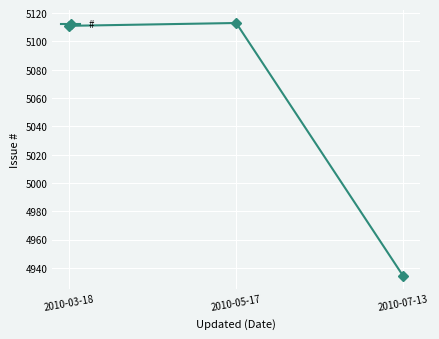

Between 2010-05-17 and 2010-07-13, which is larger?

2010-05-17